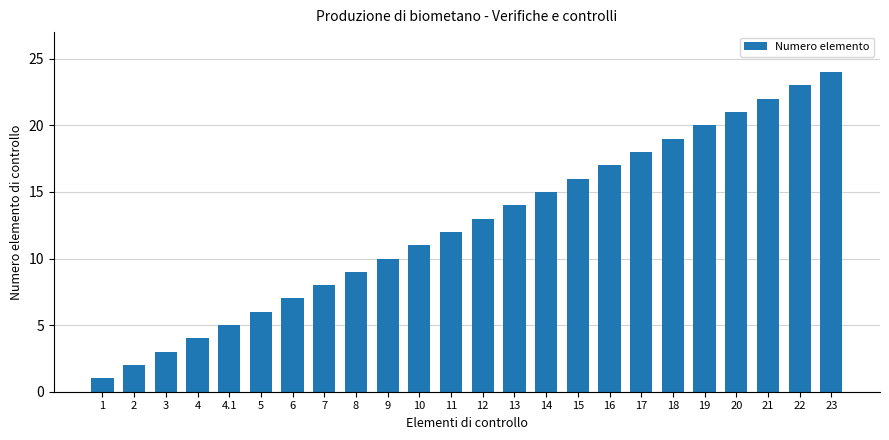

Does the chart contain any negative values?

No